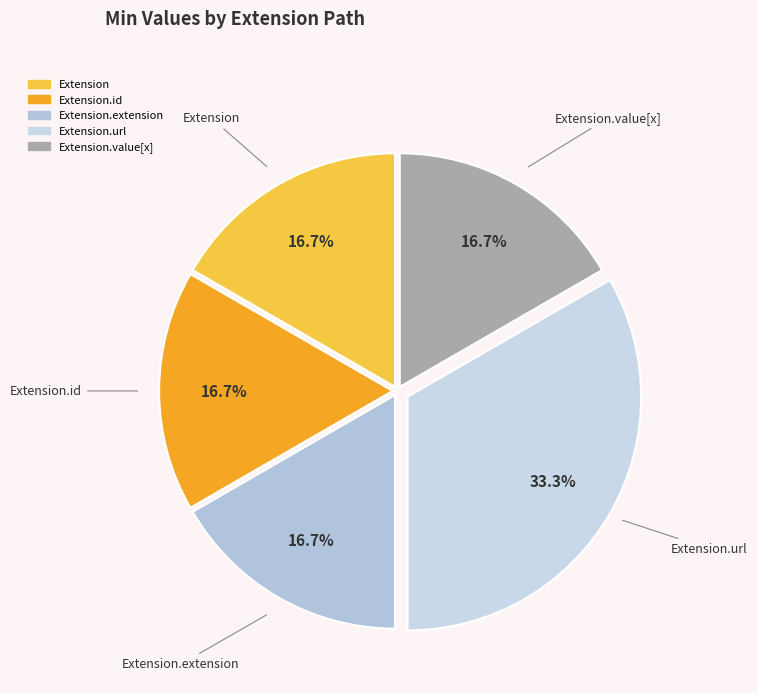

How many slices are in this pie chart?

5